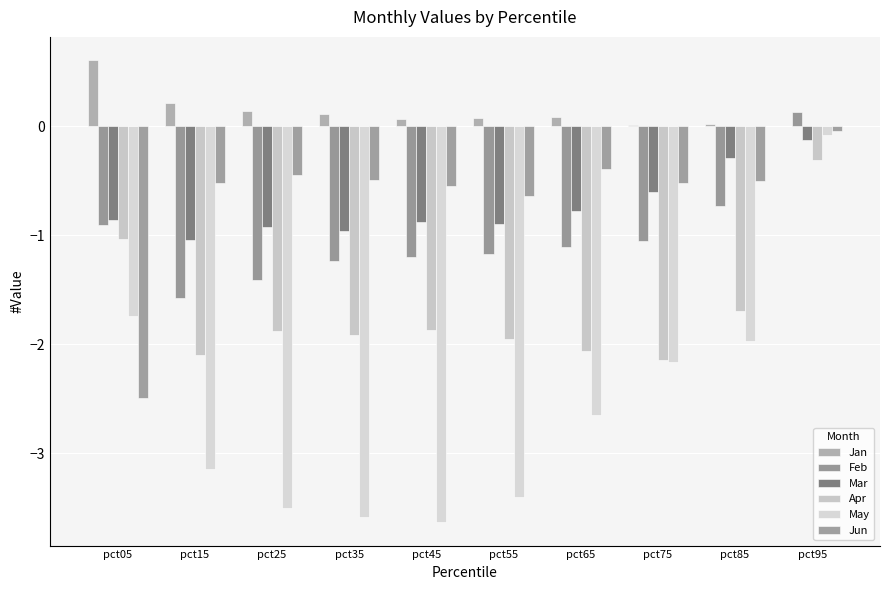

What is the value of the Feb bar at the 7th from the left?

-1.1